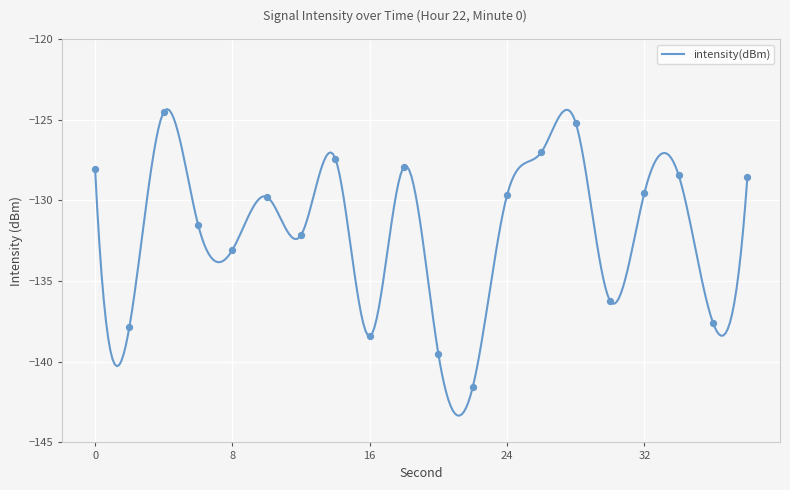

What is the change in value from 20 to 34?

+11.1